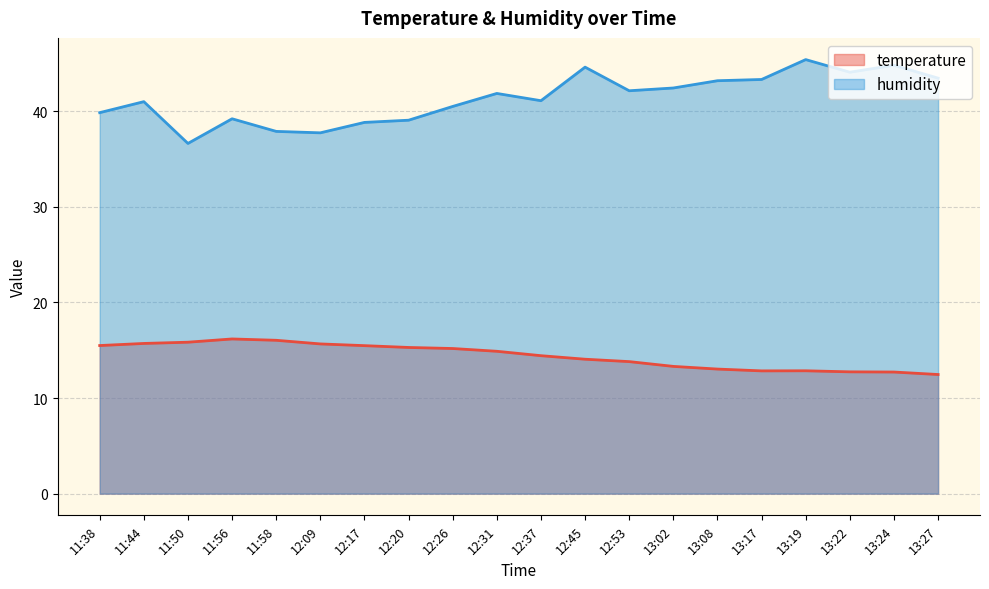

The value of humidity at 13:02 is 42.4. True or false?

True